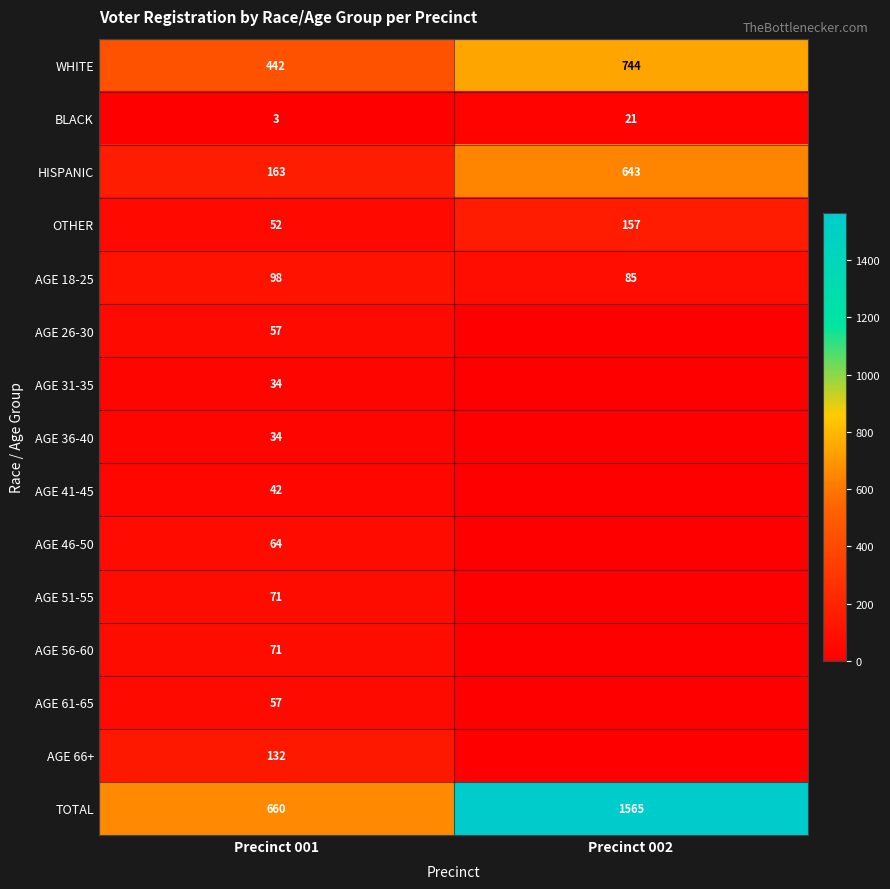

Is the value of HISPANIC at Precinct 002 greater than the value of OTHER at Precinct 001?

Yes